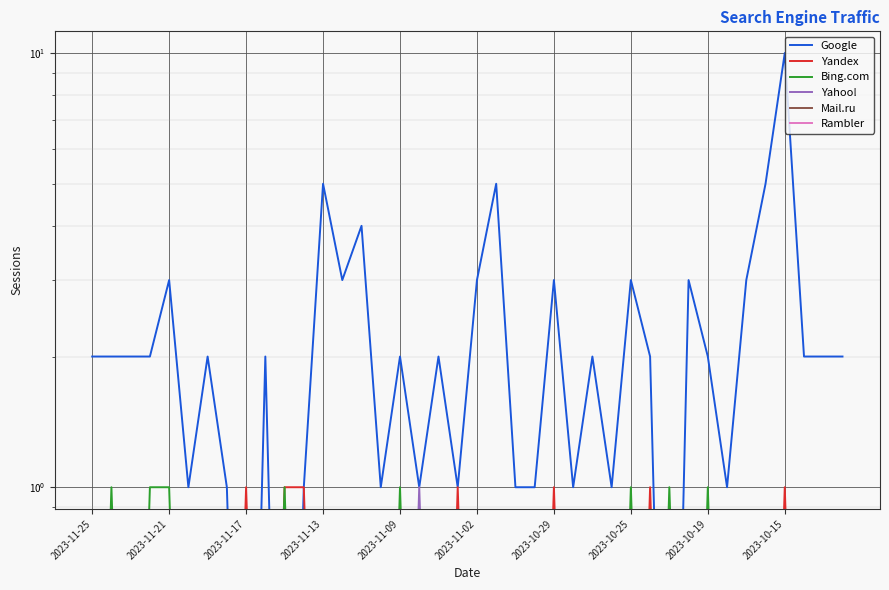

The Google series shows 2 at 21. True or false?

False